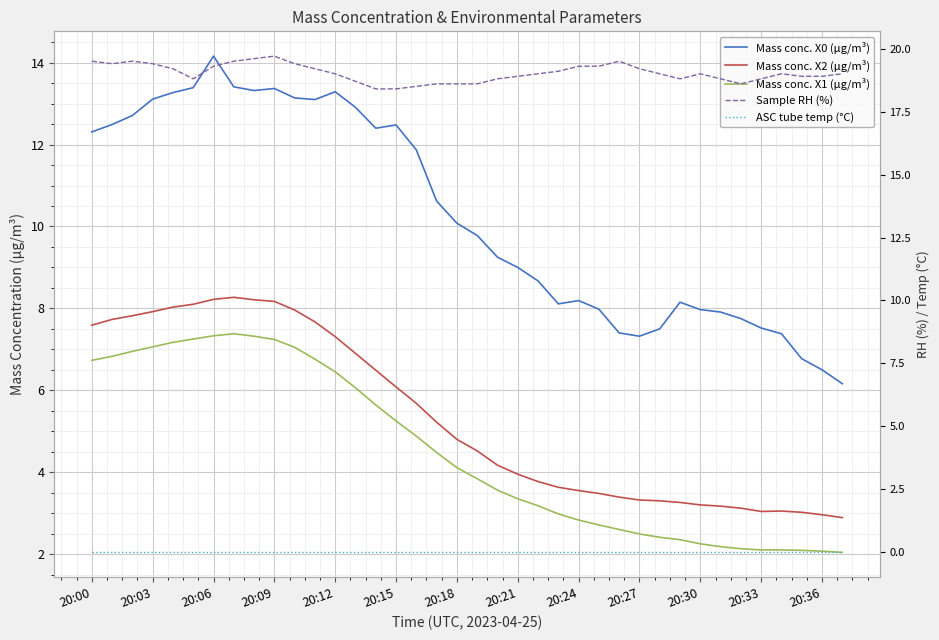

What are all the series names shown in the legend?

Mass conc. X0 (μg/m³), Mass conc. X2 (μg/m³), Mass conc. X1 (μg/m³), Sample RH (%), ASC tube temp (°C)